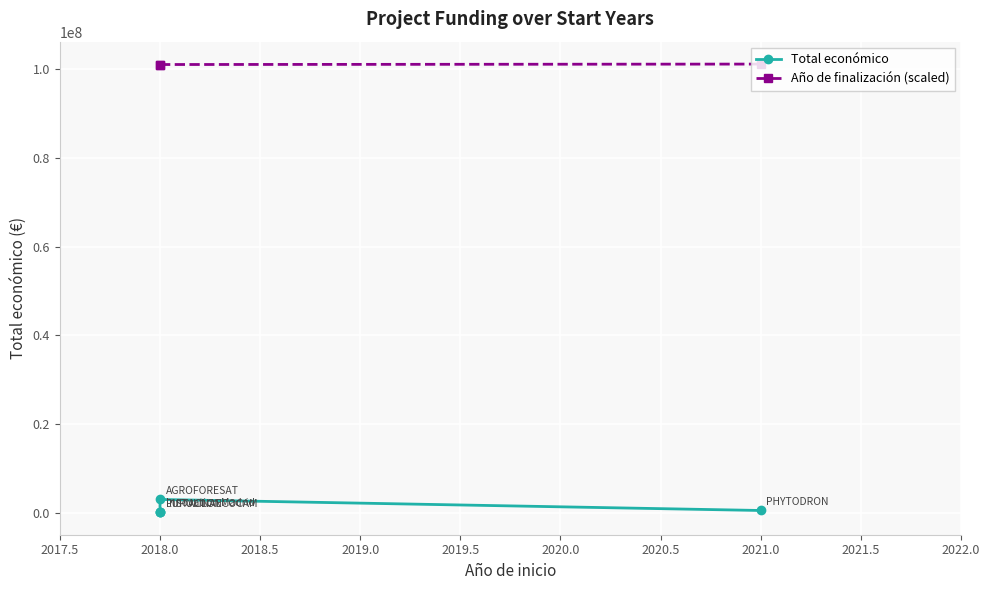

Where is the data nearest to the value 1604536?

2021.0